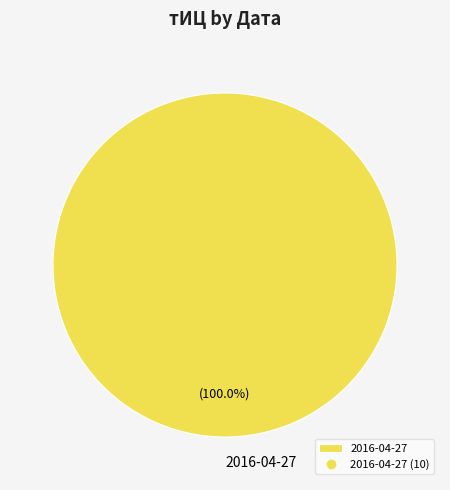

Does any single category account for the majority?

Yes